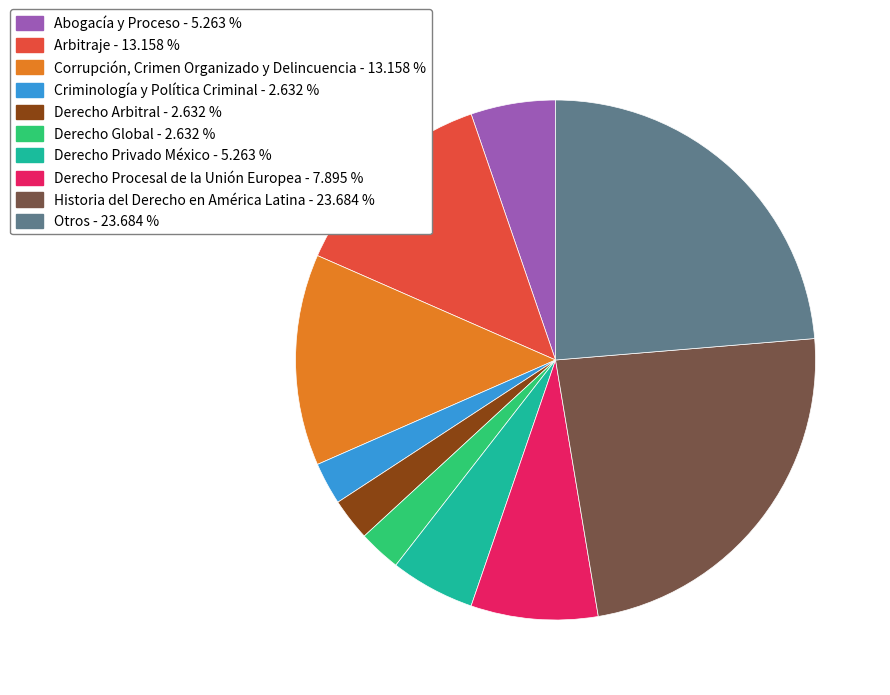

True or false: Derecho Global accounts for 11% of the total.

False